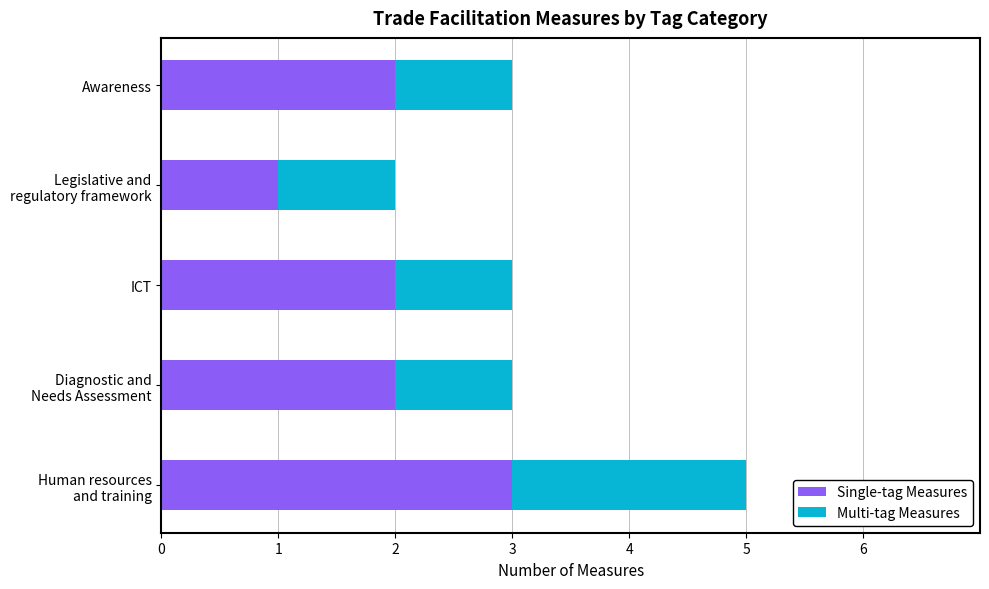

What is the maximum value for Single-tag Measures?

3